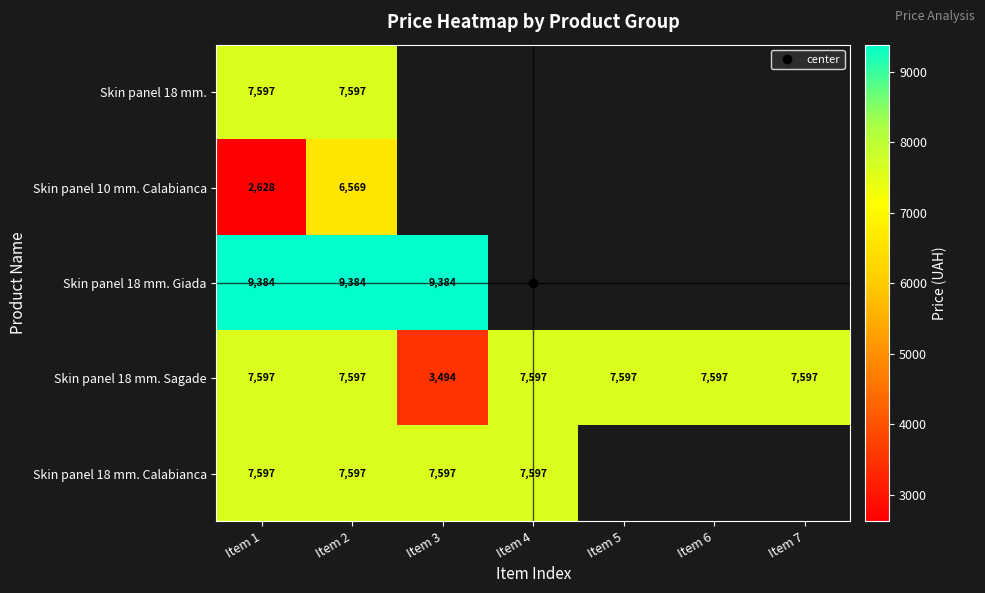

True or false: Skin panel 18 mm. Calabianca has a value of 7596.5 at Item 1.

True